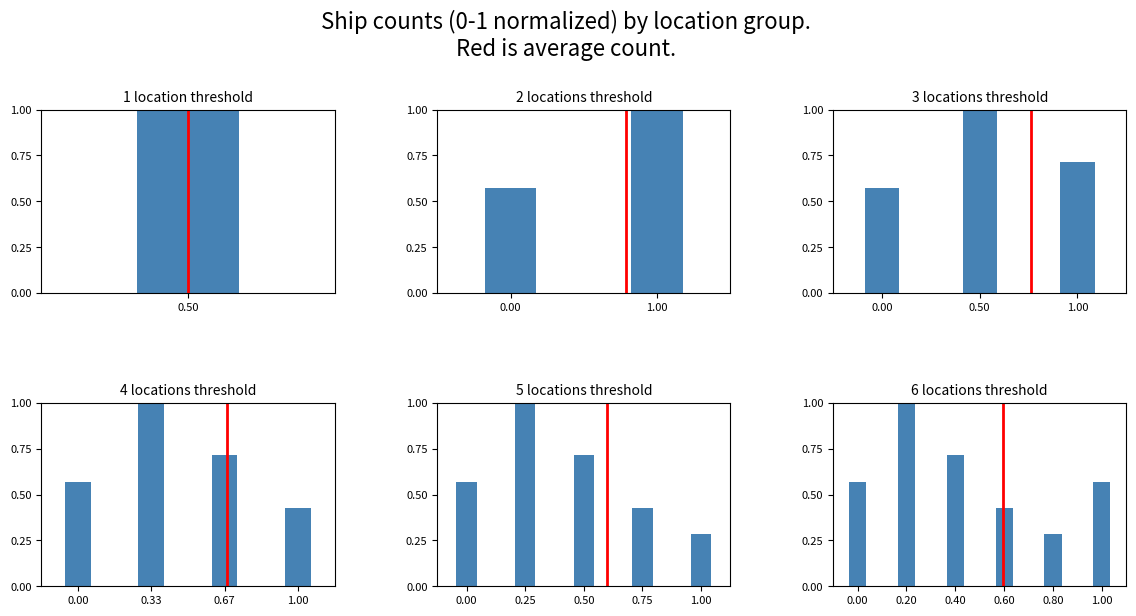

Is it true that the value at 0.80 is 0.4?

False